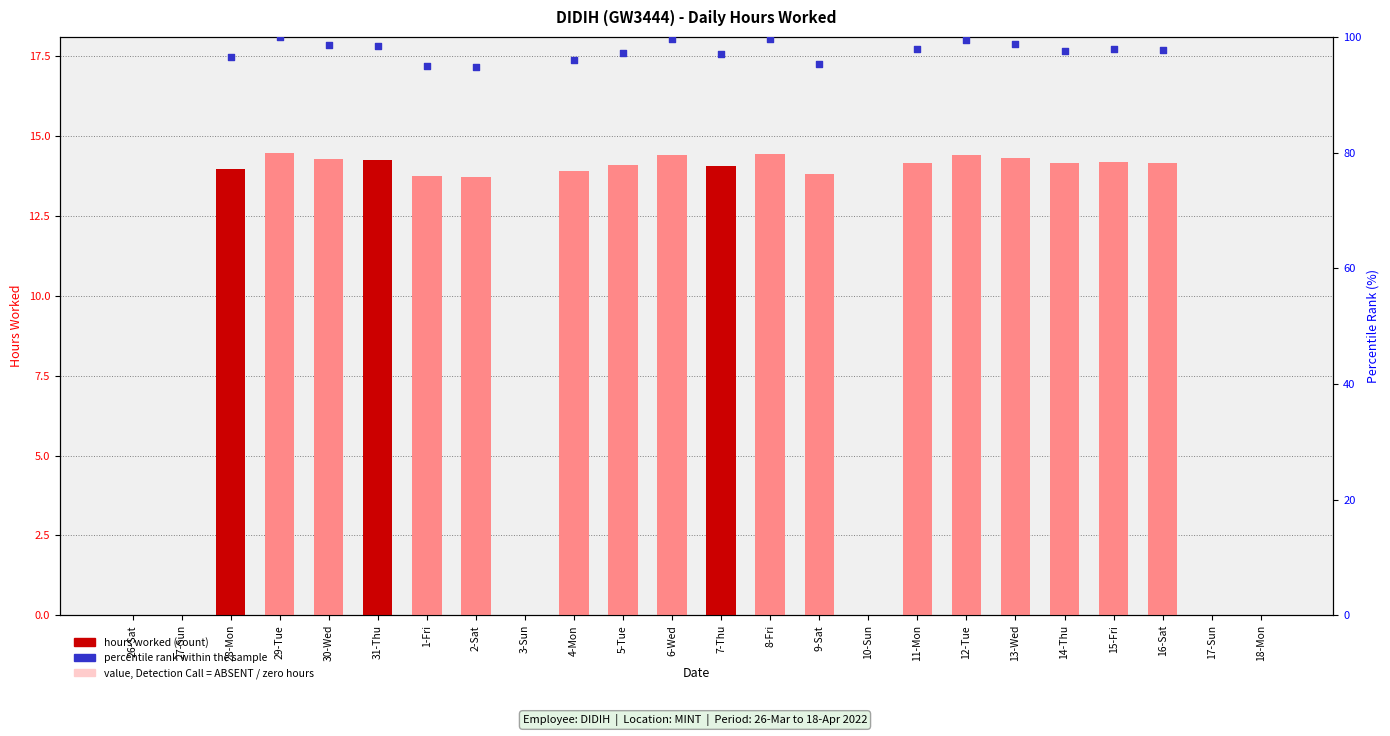

Which has a higher value, 1-Fri or 26-Sat?

1-Fri